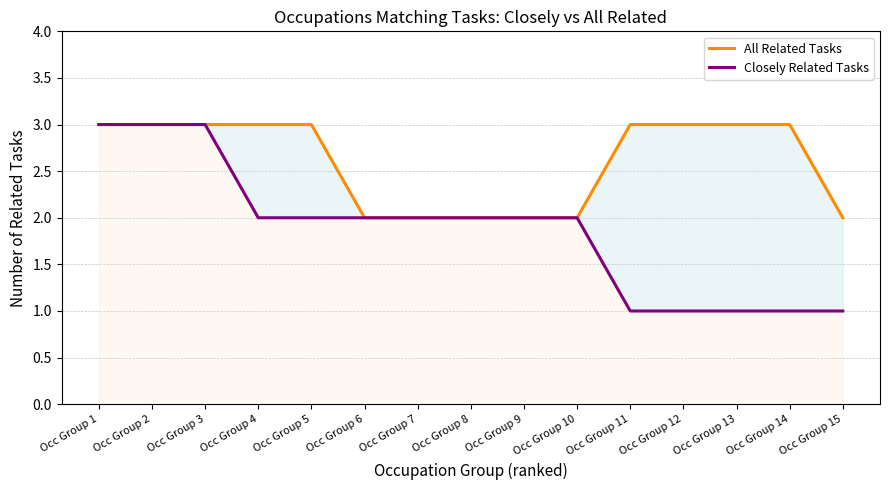

What is the value of the All Related Tasks point at the 8th from the left?

2